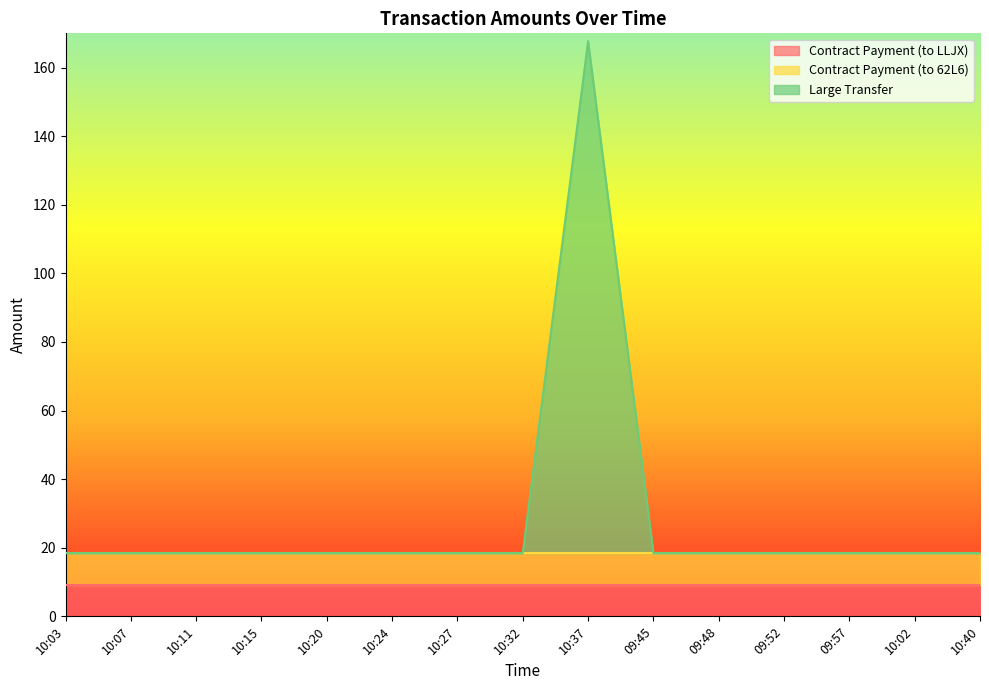

Reading right to left, transcribe all the data shown in this chart.

Contract Payment (to LLJX): 9.2	9.2	9.2	9.2	9.2	9.2	9.2	9.2	9.2	9.2	9.2	9.2	9.2	9.2	9.2
Contract Payment (to 62L6): 9.3	9.3	9.3	9.3	9.3	9.3	9.3	9.3	9.3	9.3	9.3	9.3	9.3	9.3	9.3
Large Transfer: 0.0	0.0	0.0	0.0	0.0	0.0	149.3	0.0	0.0	0.0	0.0	0.0	0.0	0.0	0.0